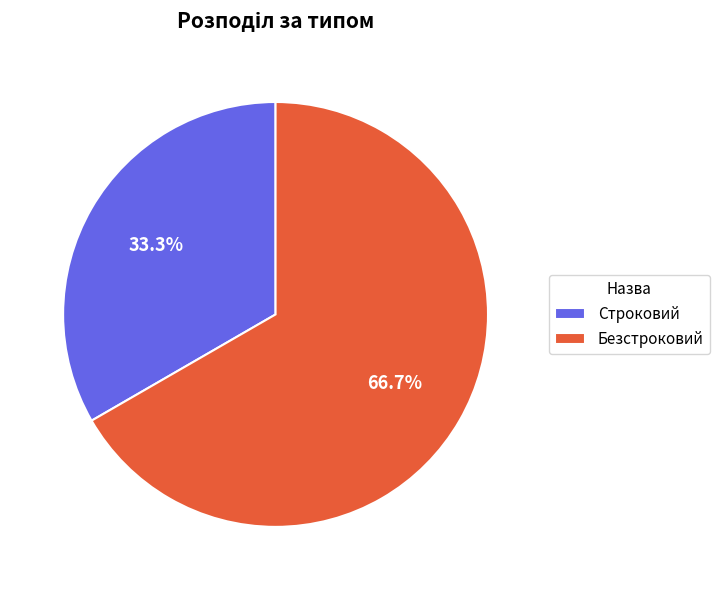

To the nearest percent, what percentage of the pie is Строковий?

33%